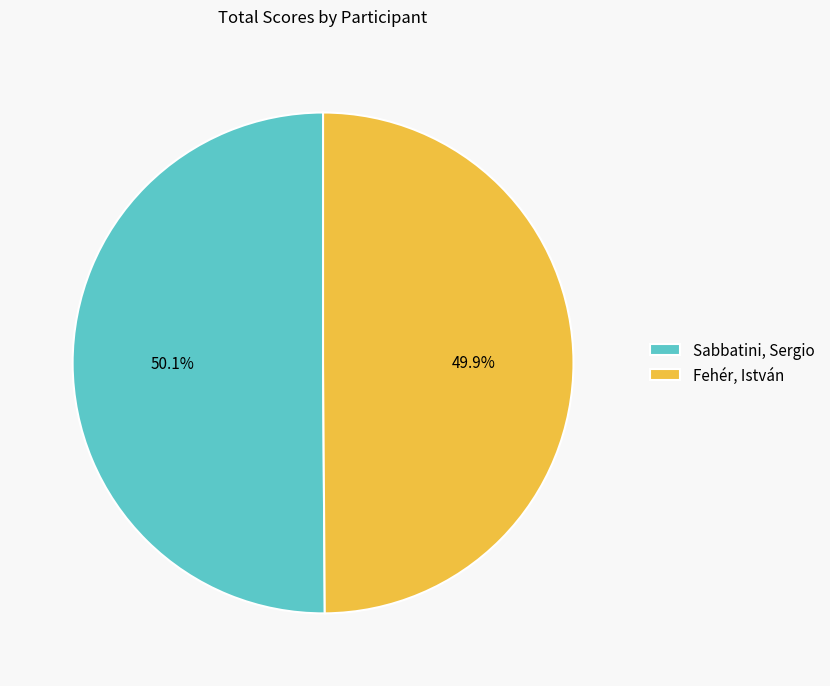

Rank the categories by value from highest to lowest.

Sabbatini, Sergio, Fehér, István